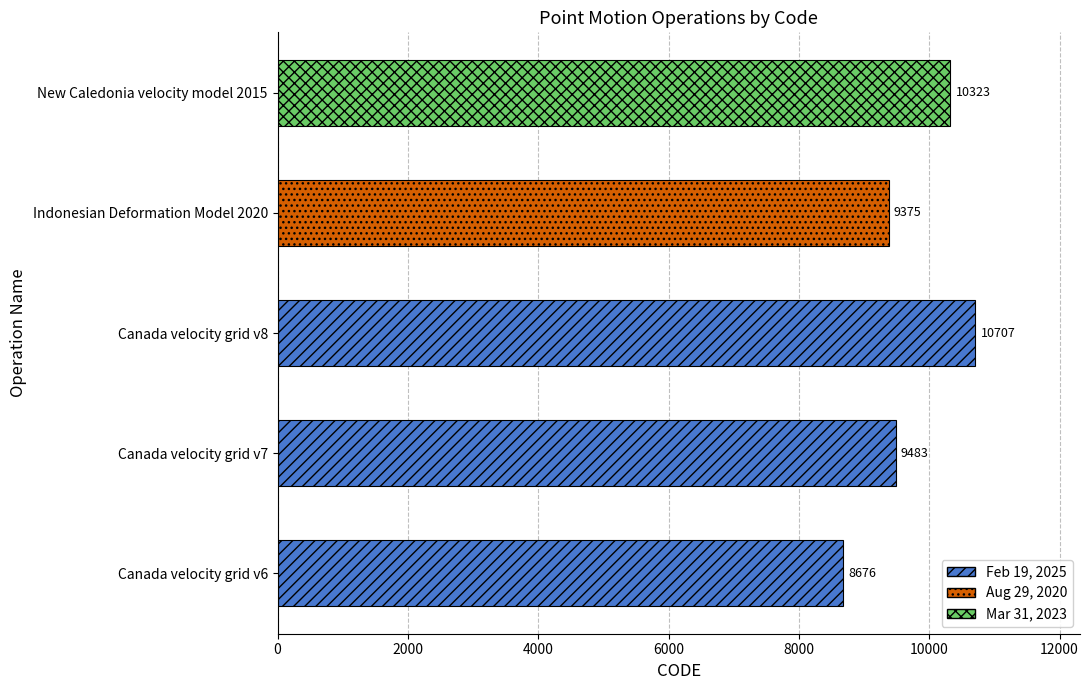

Reading top to bottom, list all the values displayed in this chart.

10323	9375	10707	9483	8676